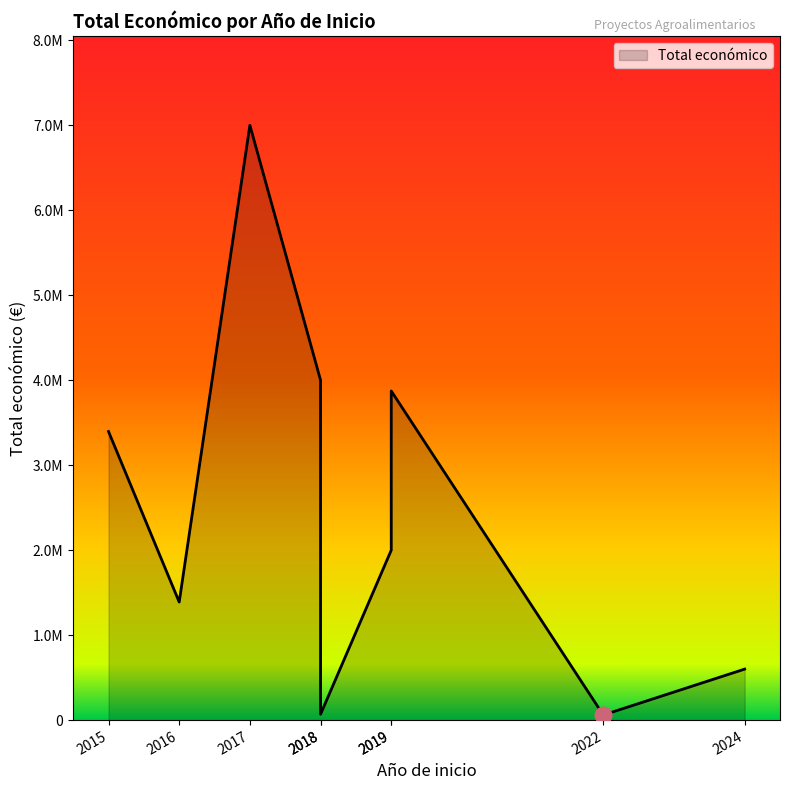

True or false: the data shows 185705 at 2024.

False